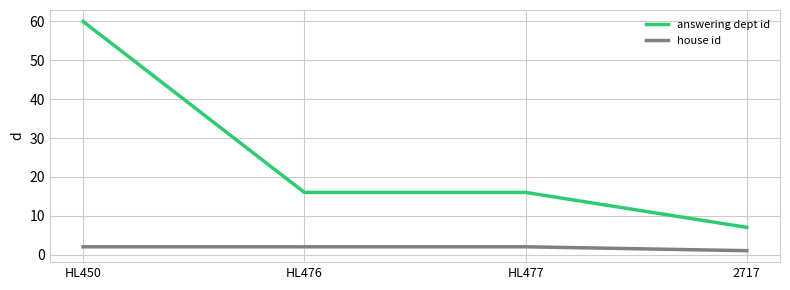

At how many categories does at least one series exceed 23?

1